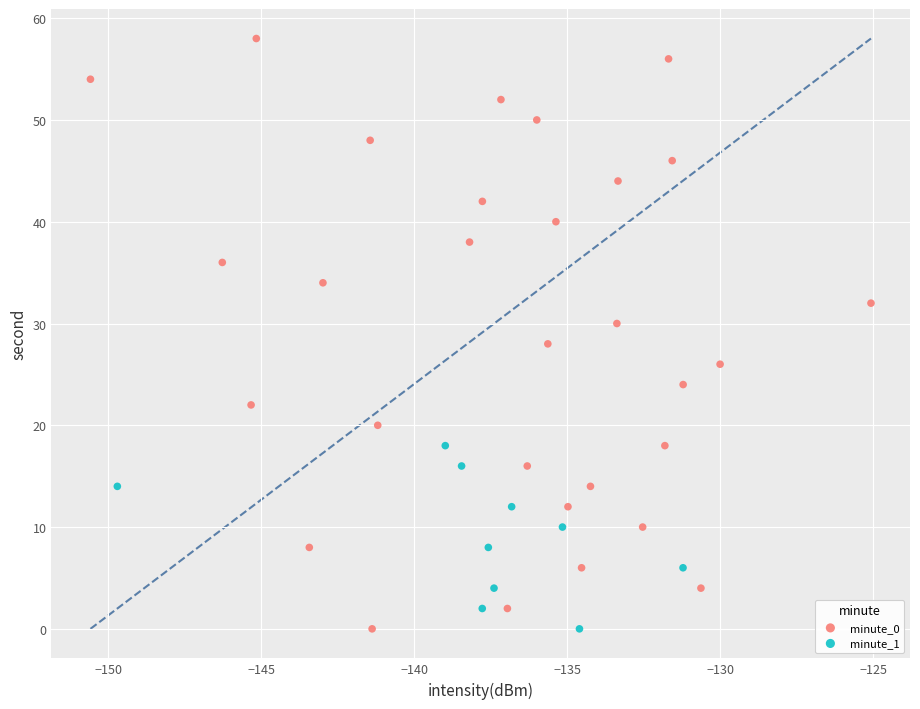

Which series contains the highest Y value?

minute_0